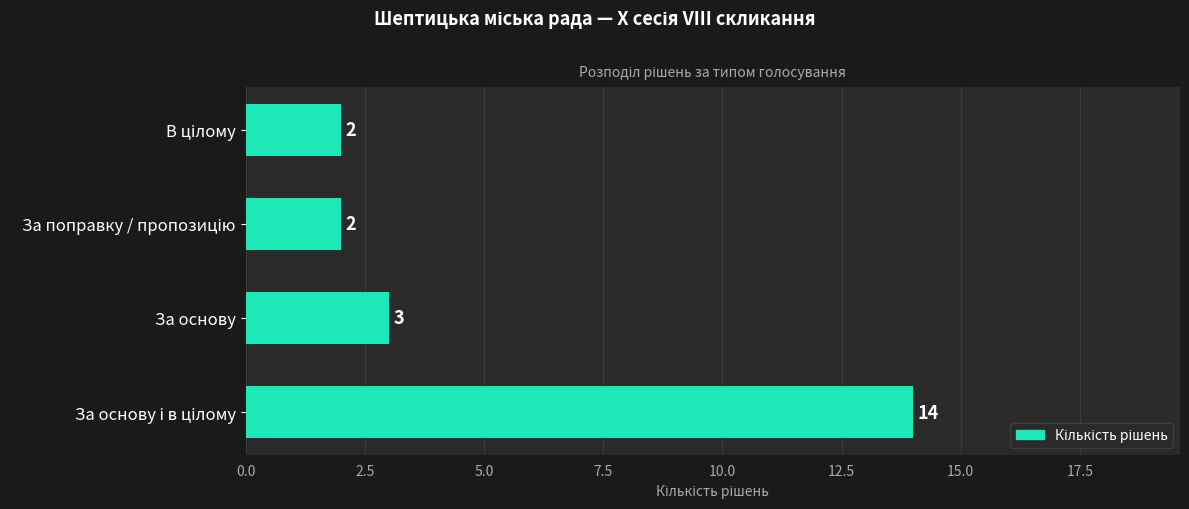

What is the greatest value displayed?

14